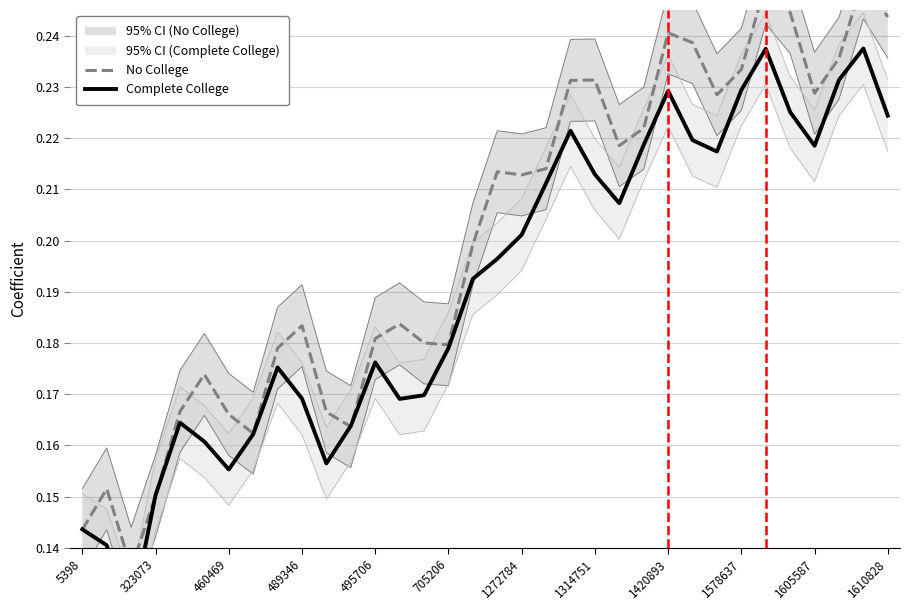

After their last crossing, which series has the higher values: No College or Complete College?

No College